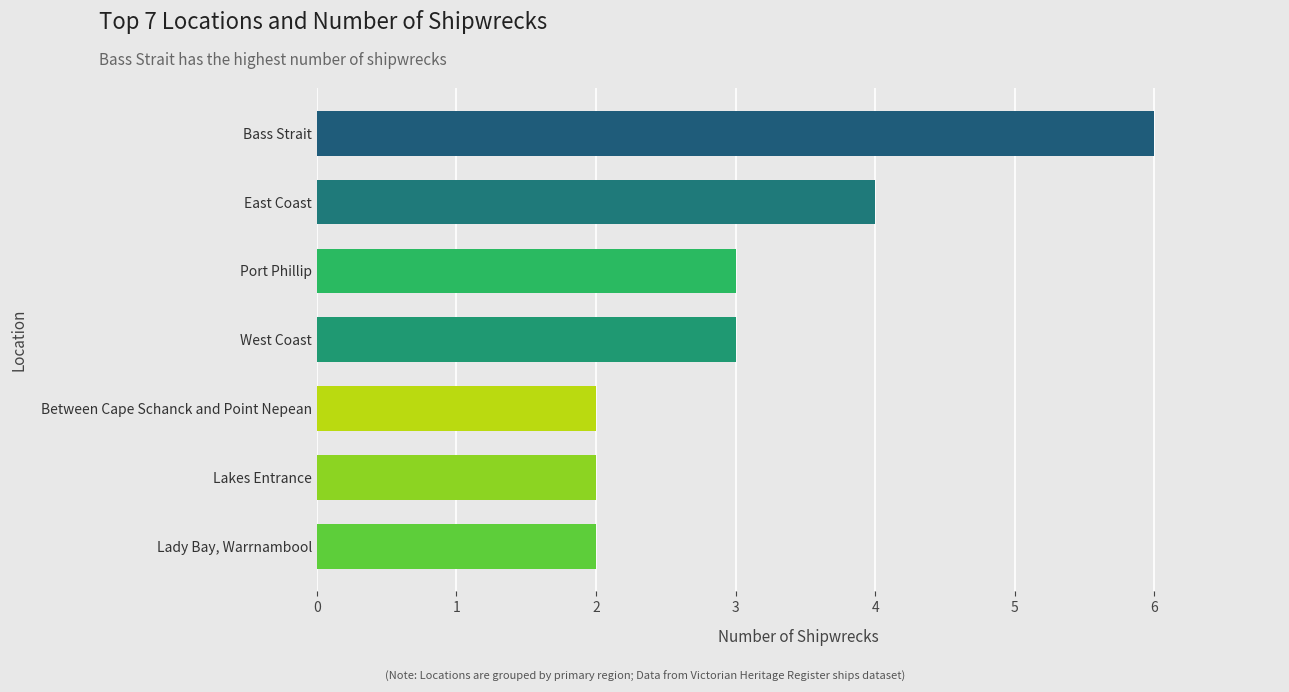

What is the smallest value displayed?

2